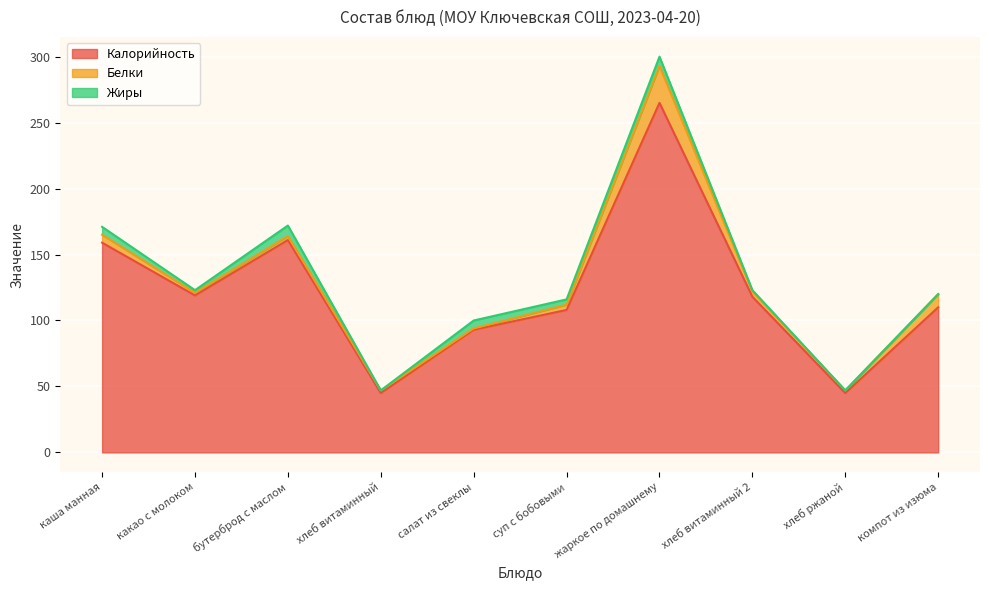

What is the total value across all series at какао с молоком?

123